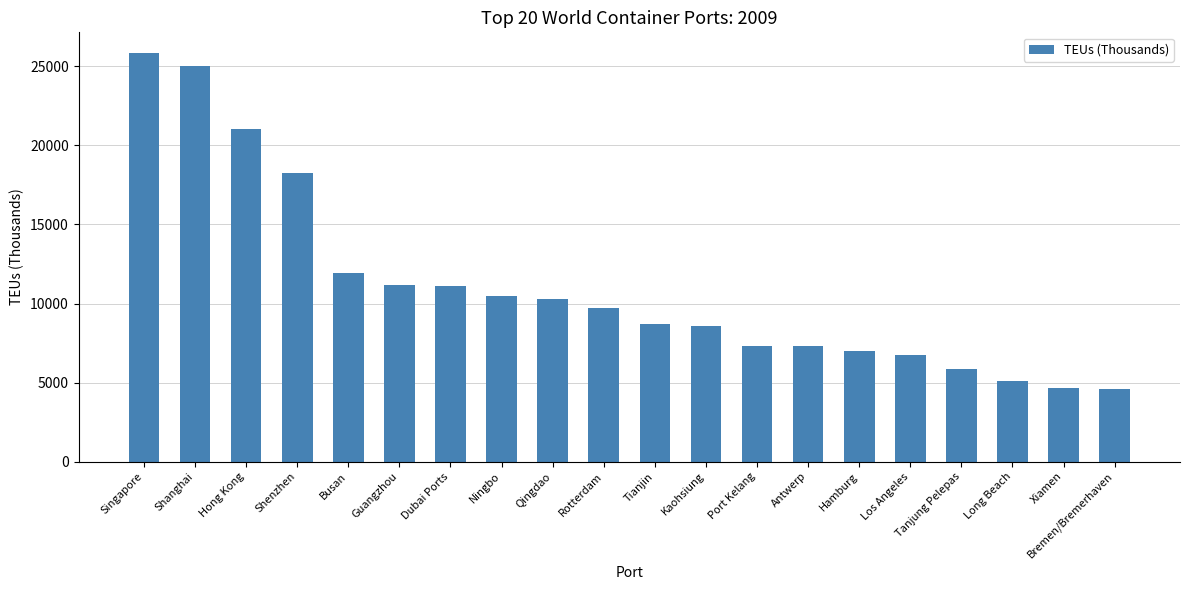

What position from the left is Shanghai?

2